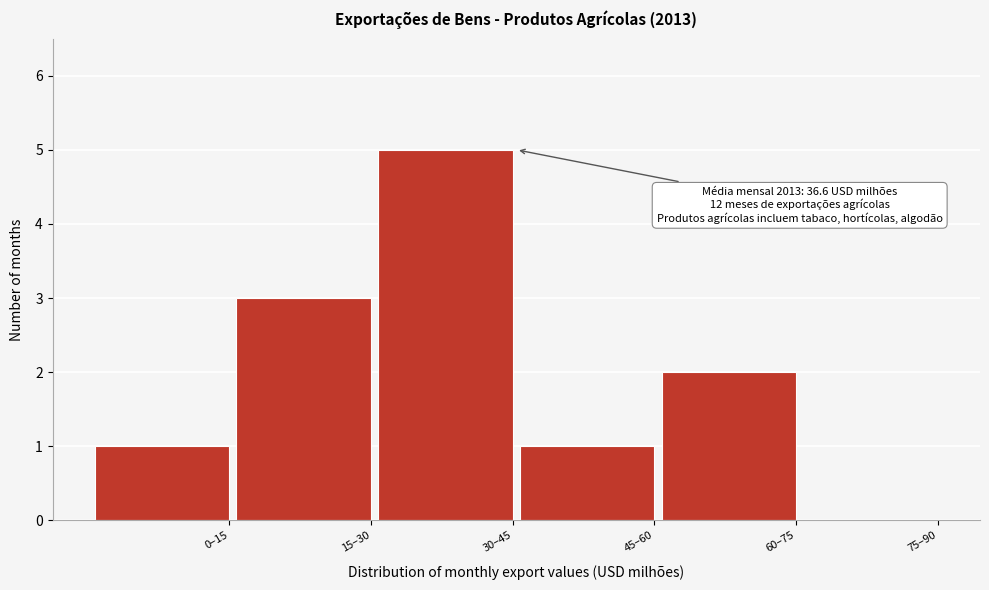

The value at 60–75 is 2. True or false?

True